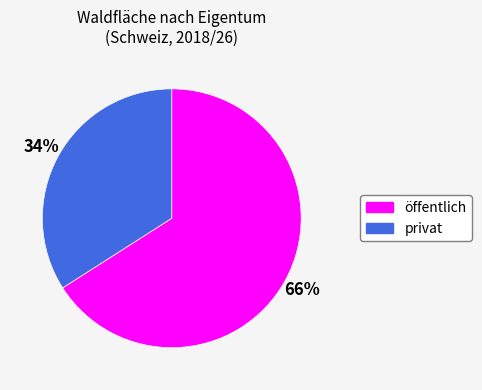

Between privat and öffentlich, which is larger?

öffentlich